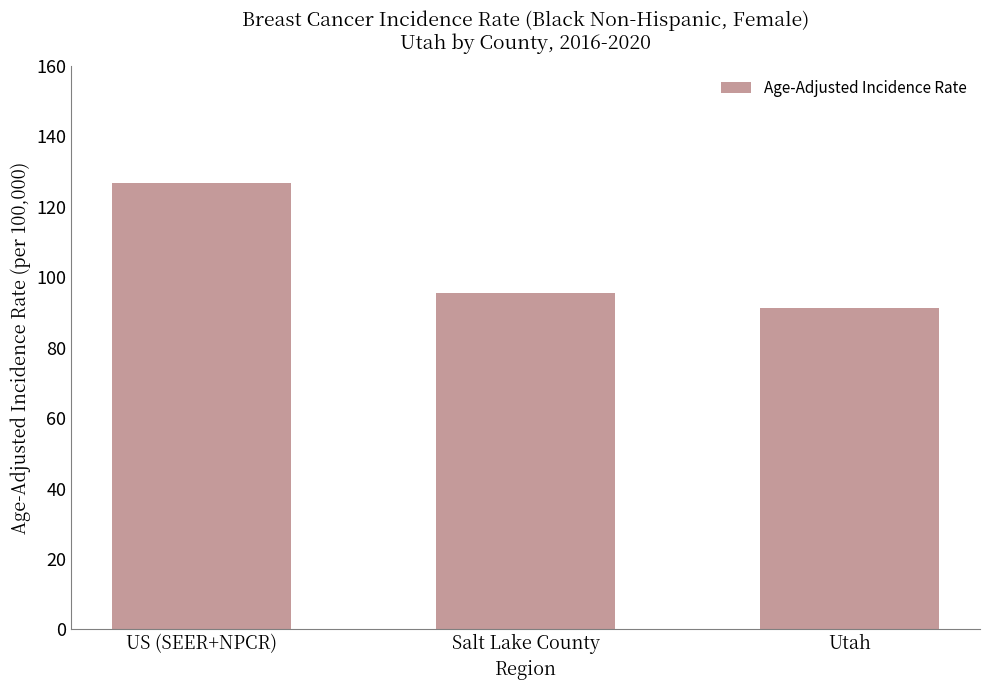

What is the value of the 1st bar from the left?

126.9